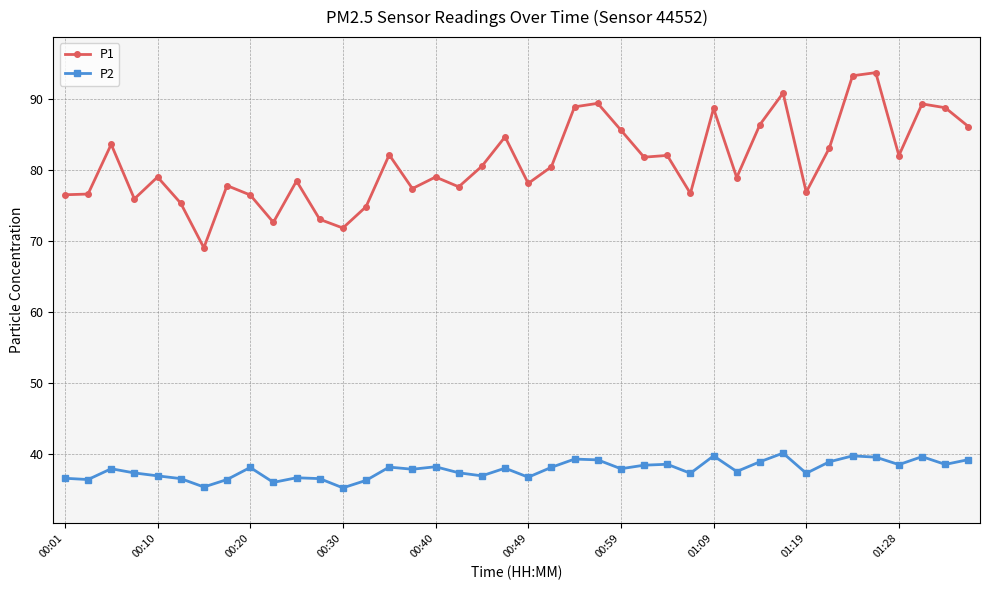

True or false: P2 has more than 1 points higher than both neighbors.

True